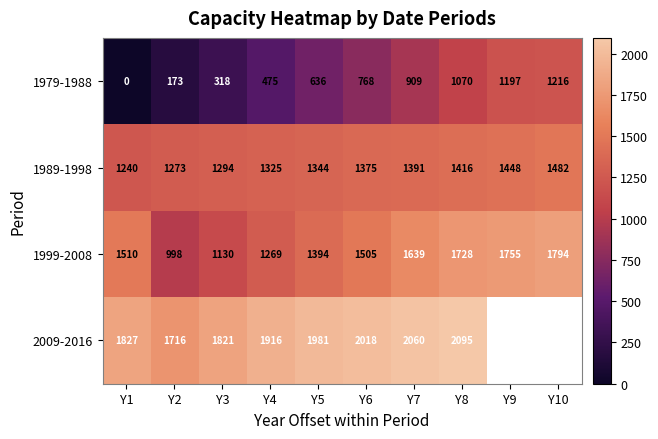

Where is 1979-1988 nearest to the value 608?

Y5